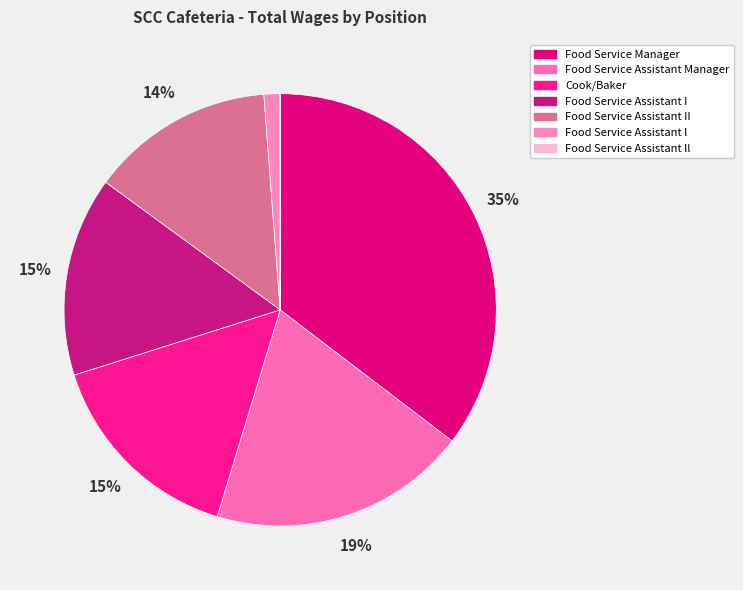

What percentage is the Food Service Manager slice, to the nearest percent?

35%